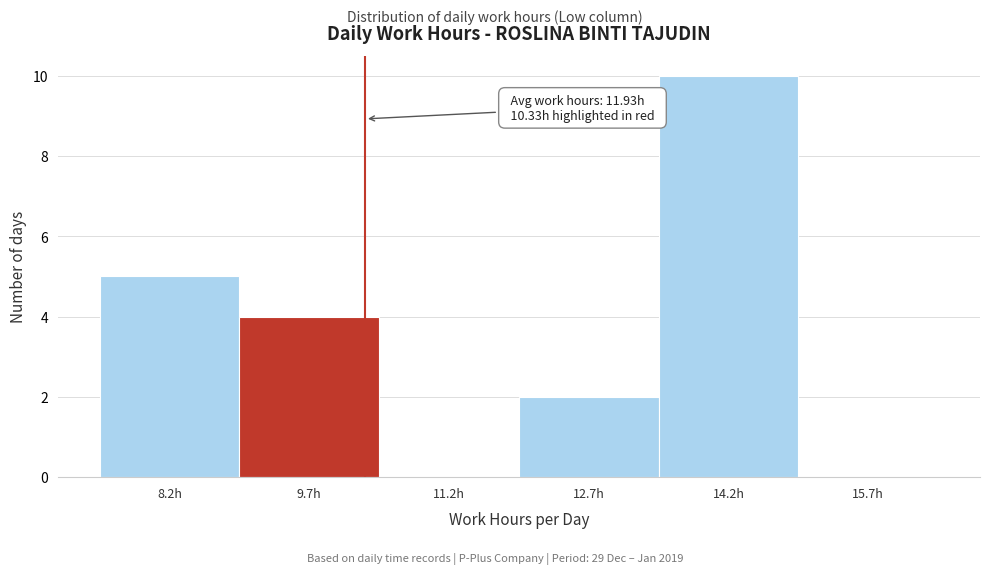

Which range on the x-axis has the tallest bar?

13.48 to 14.98